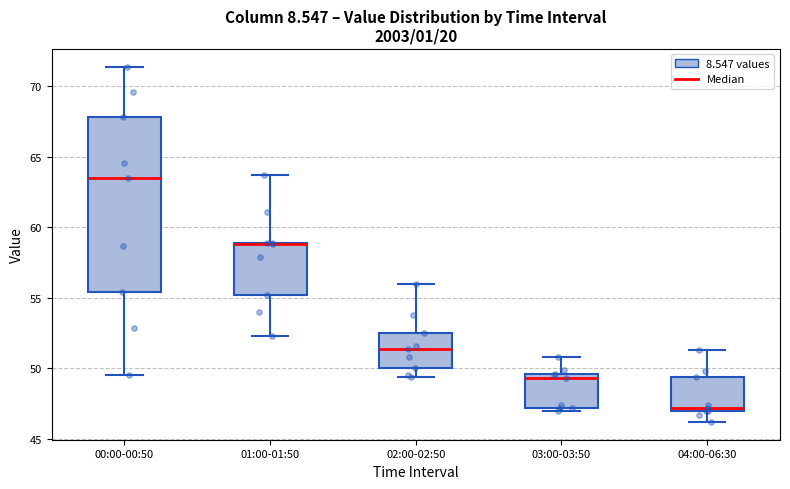

Reading left to right, transcribe this box plot: for each box, give where its median line is, the range the box spans, and where its two whiskers end, as read against the y-axis. The values are not printed on the chart, so give them approximately, as read against the axis.

00:00-00:50: median 63.5, box 55.5 to 68.0, whiskers 49.5 to 71.5
01:00-01:50: median 59.0 (drawn on the box's upper edge), box 55.0 to 59.0, whiskers 52.5 to 63.5
02:00-02:50: median 51.5, box 50.0 to 52.5, whiskers 49.5 to 56.0
03:00-03:50: median 49.5 (just below the box's upper edge), box 47.0 to 49.5, whiskers 47.0 (just below the box's lower edge) to 51.0
04:00-06:30: median 47.0 (just above the box's lower edge), box 47.0 to 49.5, whiskers 46.0 to 51.5